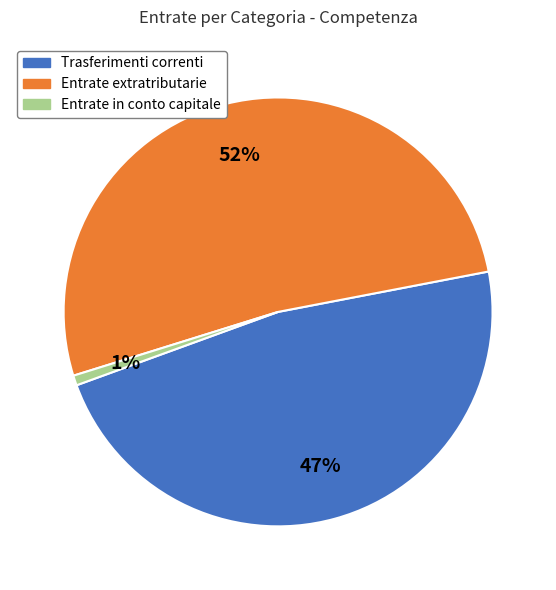

Count the number of slices in the pie.

3